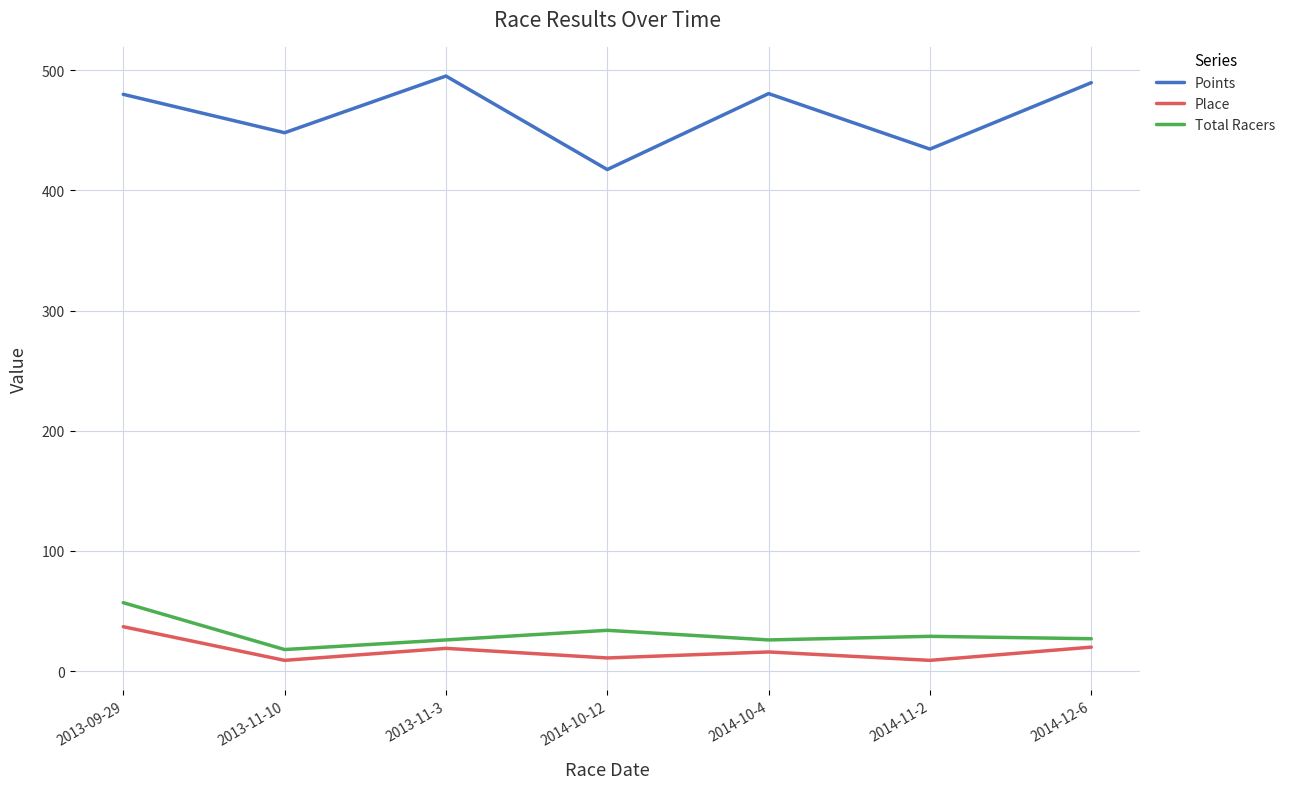

Rank the series by their maximum value, from highest to lowest.

Points, Total Racers, Place